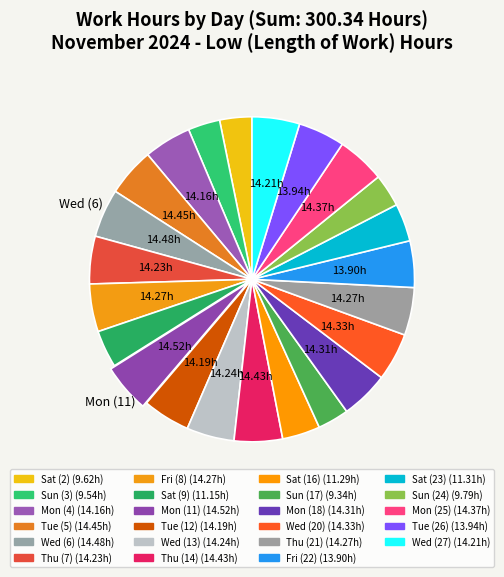

How many slices are in this pie chart?

23